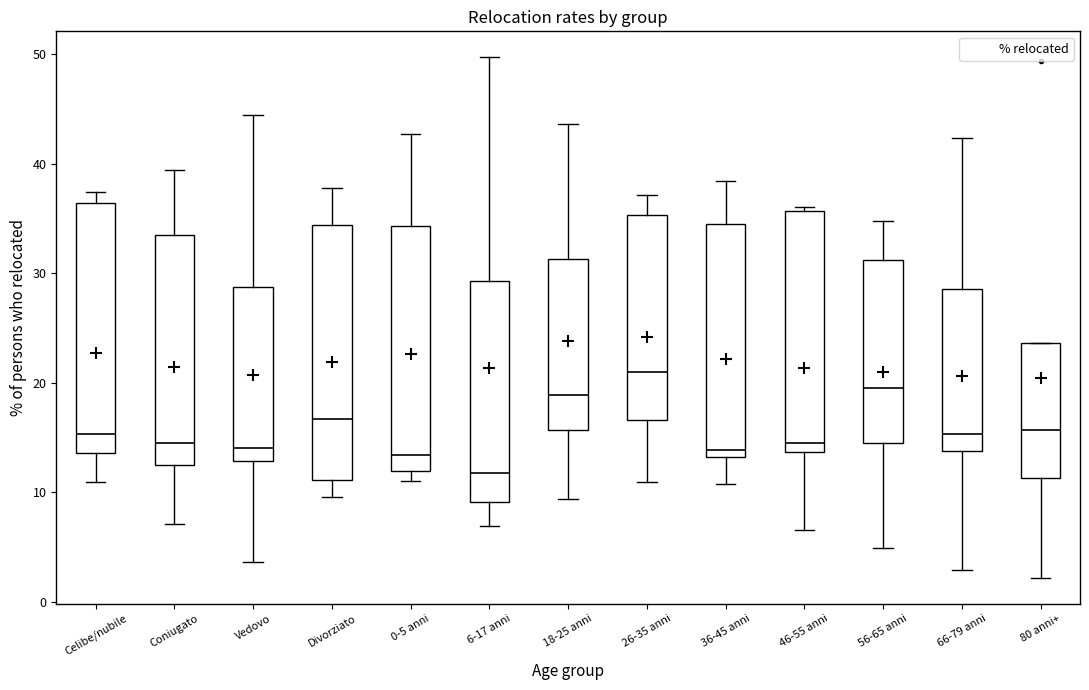

Reading left to right, transcribe this box plot: for each box, give where its median line is, the range the box spans, and where its two whiskers end, as read against the y-axis. The values are not printed on the chart, so give them approximately, as read against the axis.

Celibe/nubile: median 15, box 14 to 36, whiskers 11 to 37
Coniugato: median 15, box 13 to 34, whiskers 7 to 39
Vedovo: median 14, box 13 to 29, whiskers 4 to 44
Divorziato: median 17, box 11 to 34, whiskers 10 to 38
0-5 anni: median 13, box 12 to 34, whiskers 11 to 43
6-17 anni: median 12, box 9 to 29, whiskers 7 to 50
18-25 anni: median 19, box 16 to 31, whiskers 9 to 44
26-35 anni: median 21, box 17 to 35, whiskers 11 to 37
36-45 anni: median 14, box 13 to 35, whiskers 11 to 38
46-55 anni: median 15, box 14 to 36, whiskers 7 to 36
56-65 anni: median 20, box 15 to 31, whiskers 5 to 35
66-79 anni: median 15, box 14 to 29, whiskers 3 to 42
80 anni+: median 16, box 11 to 24, whiskers 2 to 24